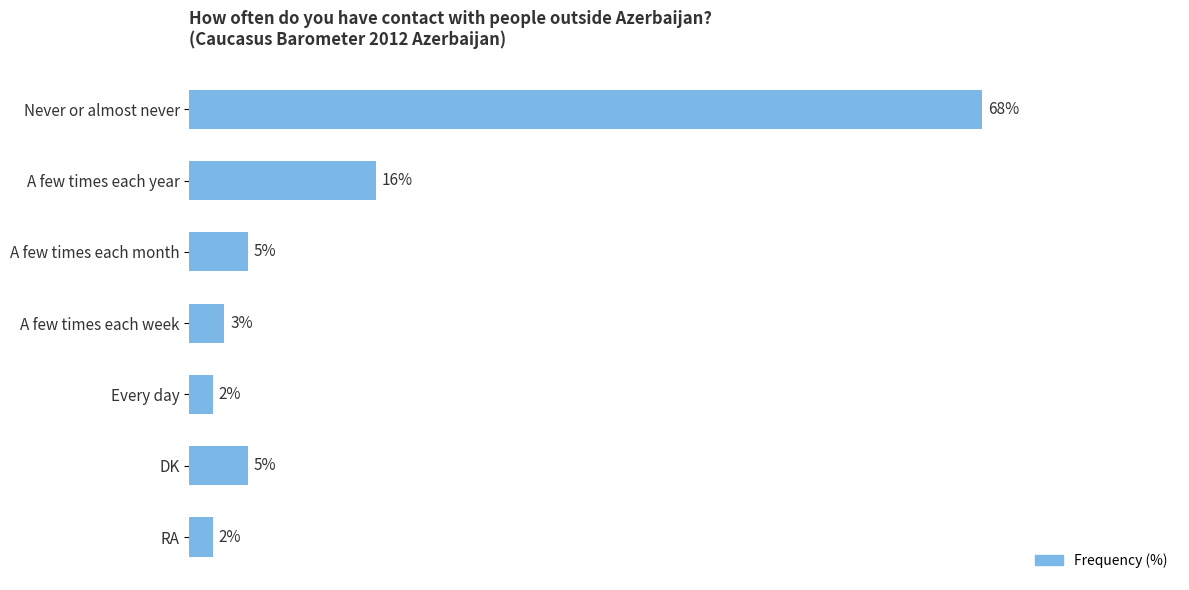

Which category has the highest value across all series?

Never or almost never